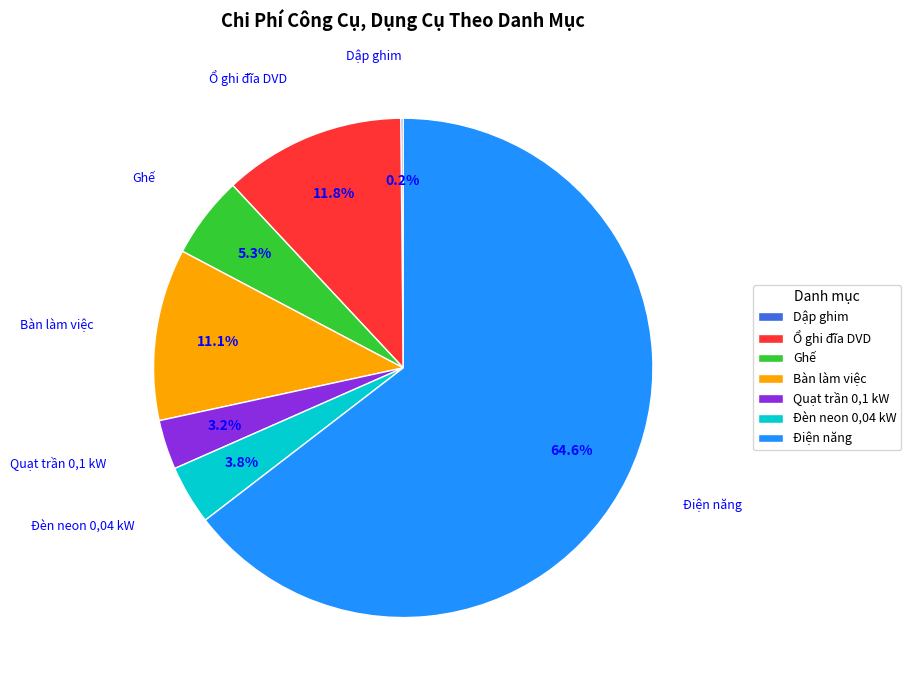

To the nearest percent, what is the combined percentage of Ghế and Bàn làm việc?

16%